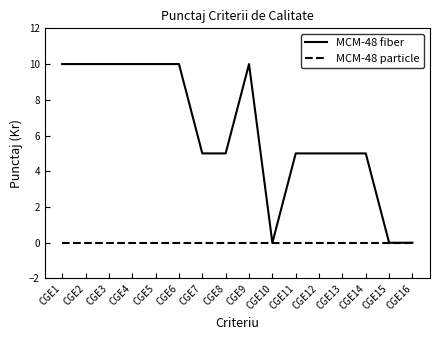

Which series has the largest total across all categories?

MCM-48 fiber